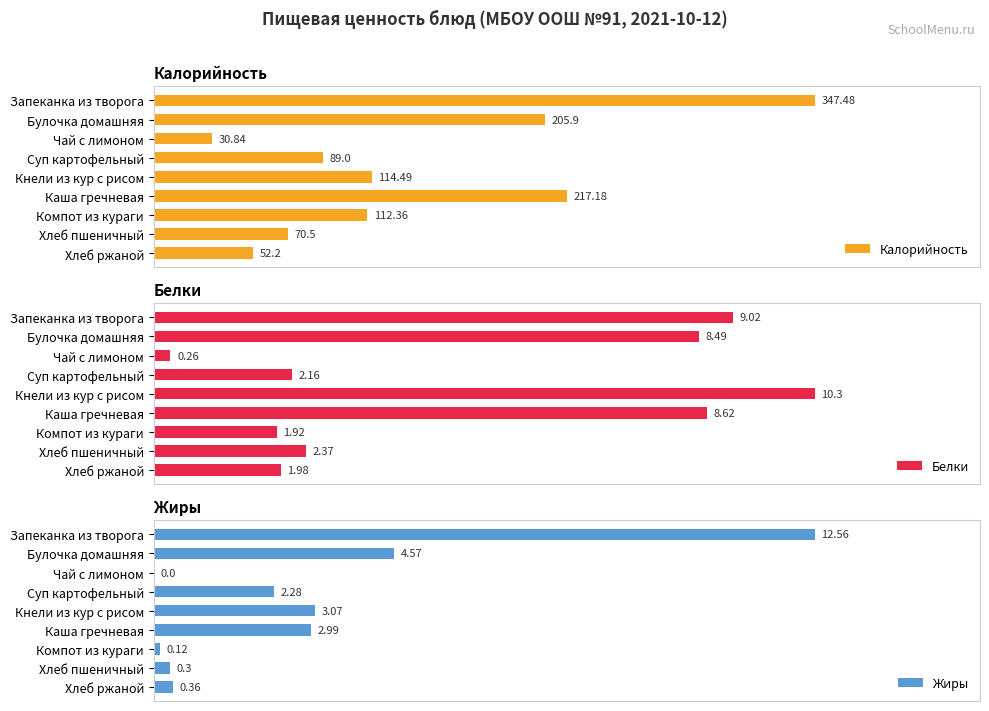

What are all the series names shown in the legend?

Калорийность, Белки, Жиры